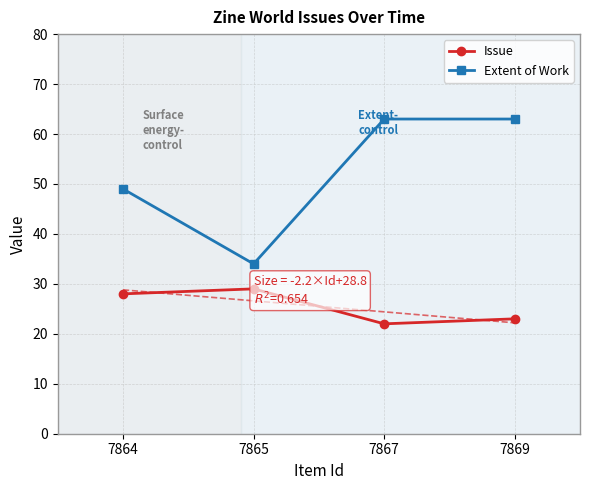

What is the value of the Issue point at the 1st from the left?

28